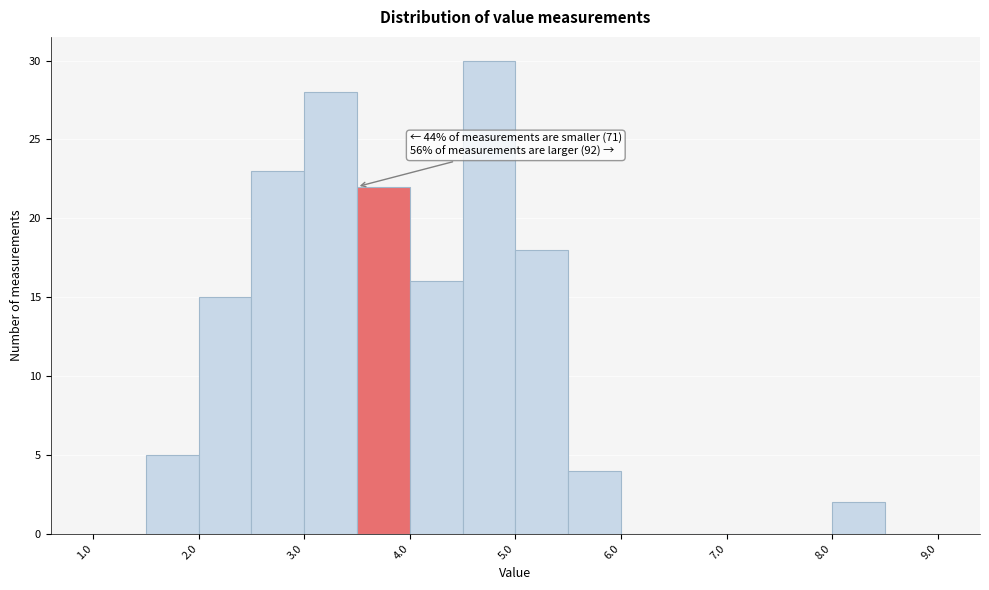

Which range on the x-axis has the tallest bar?

4.5 to 5.0